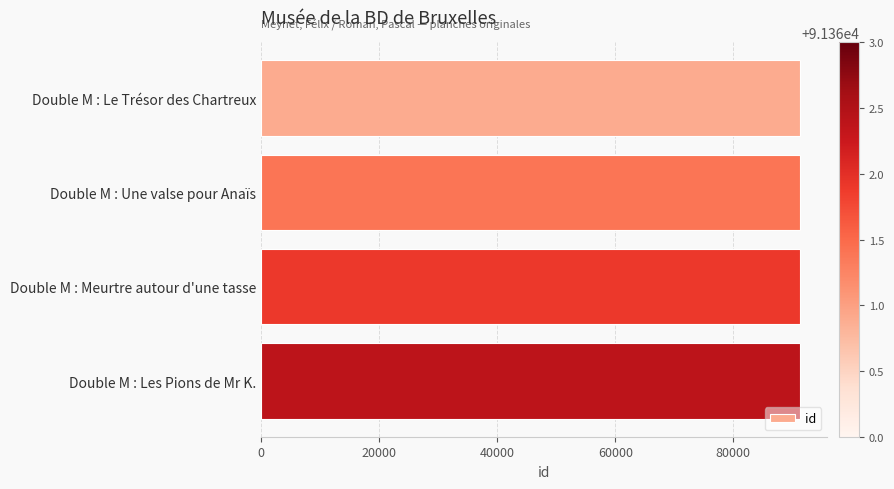

Is it true that the value at Double M : Meurtre autour d'une tasse is 91362?

True